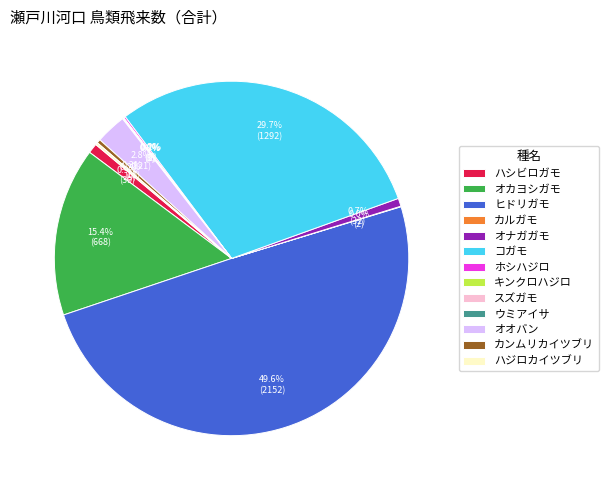

Does コガモ represent more than half of the total?

No